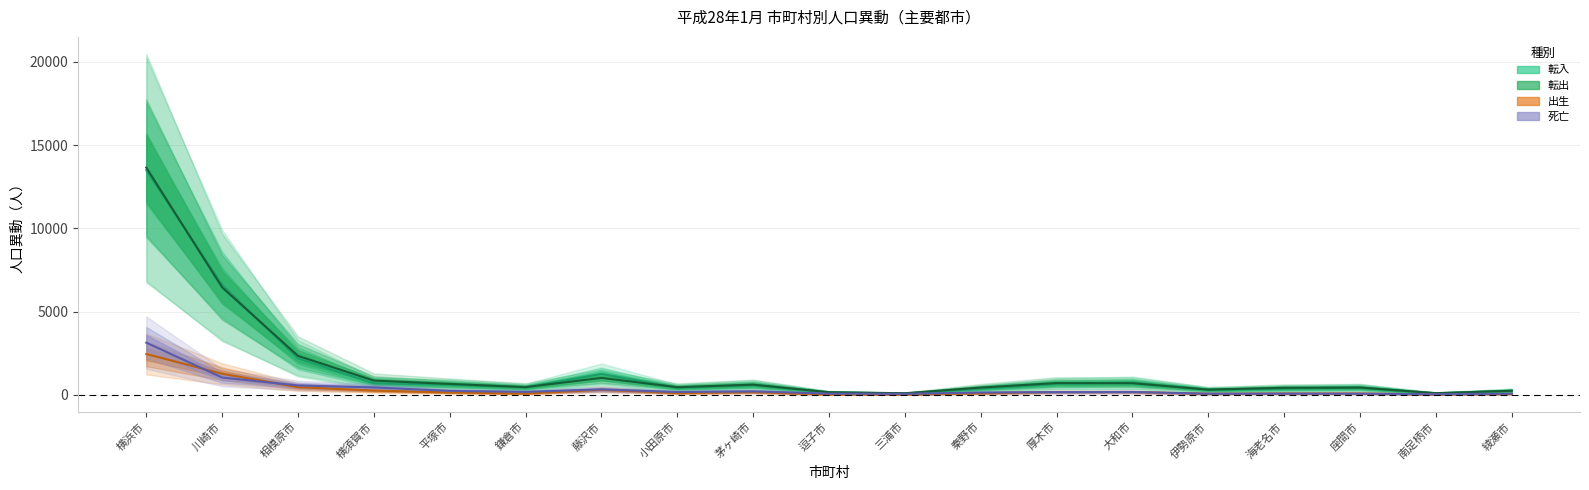

What is the highest value of the 死亡 series?

3137